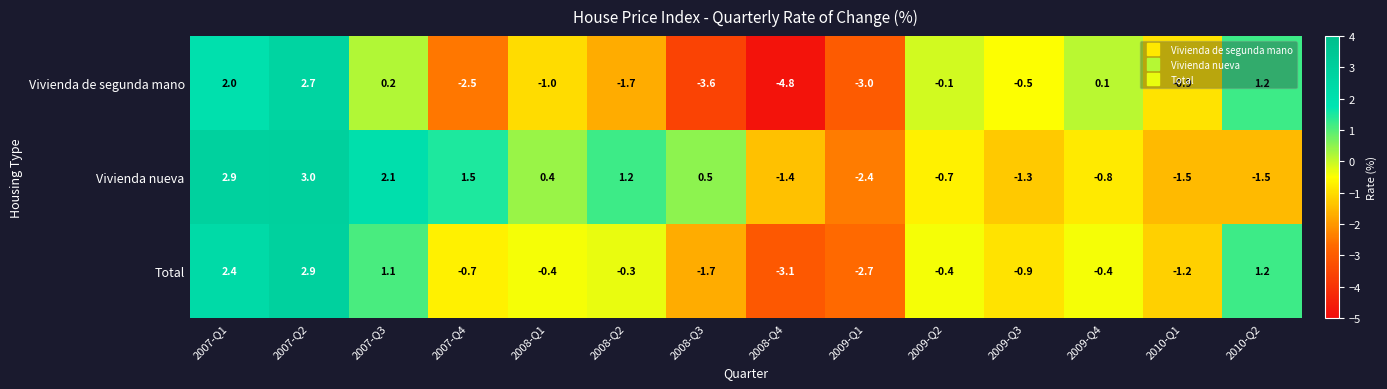

The Total series shows -0.4 at 2009-Q4. True or false?

True